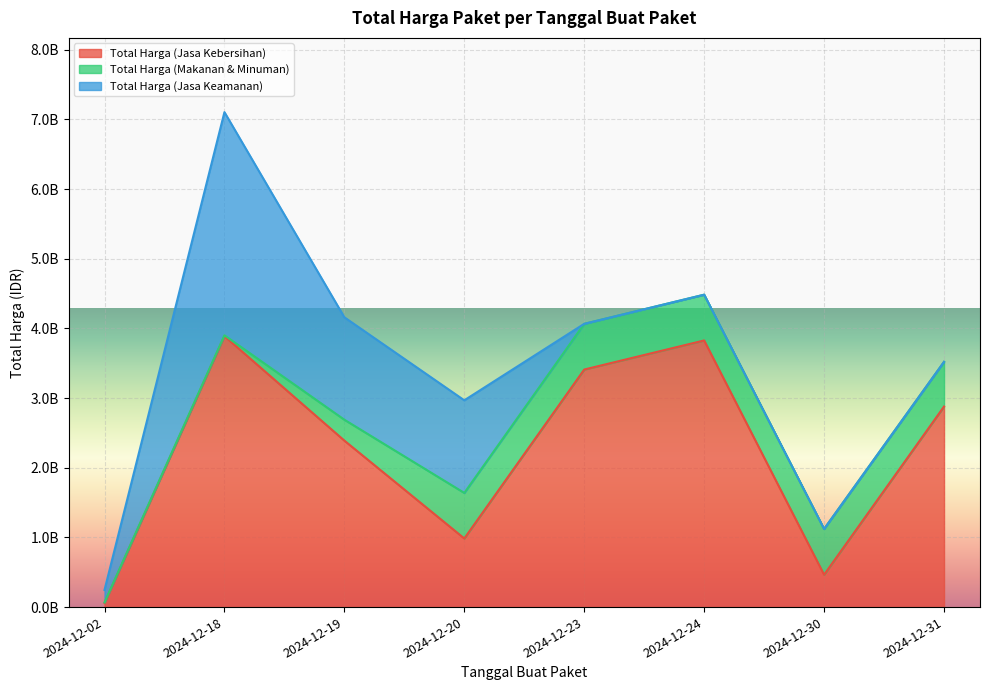

True or false: Total Harga (Jasa Keamanan) and Total Harga (Makanan & Minuman) cross at least once.

True